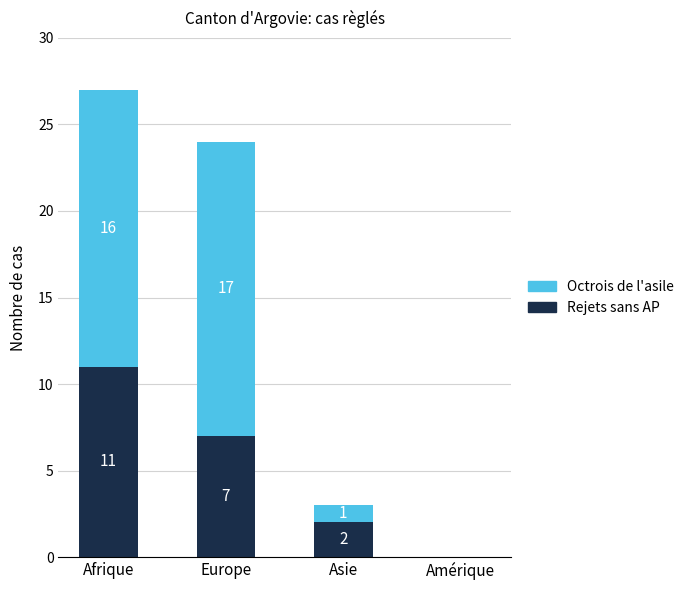

How many series are shown in this chart?

2